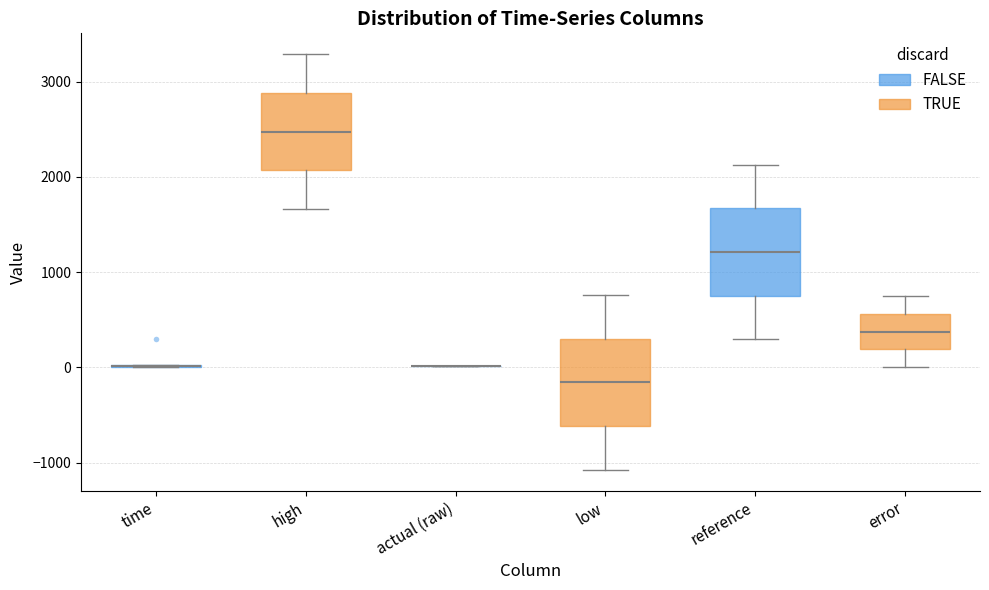

Reading left to right, transcribe this box plot: for each box, give where its median line is, the range the box spans, and where its two whiskers end, as read against the y-axis. The values are not printed on the chart, so give them approximately, as read against the axis.

time (FALSE): box collapsed to a line at 0, whiskers 0 to 0
time (TRUE): median 2500, box 2100 to 2900, whiskers 1700 to 3300
actual (raw) (FALSE): box collapsed to a line at 0, whiskers 0 to 0
actual (raw) (TRUE): median -200, box -600 to 300, whiskers -1100 to 800
reference (FALSE): median 1200, box 800 to 1700, whiskers 300 to 2100
reference (TRUE): median 400, box 200 to 600, whiskers 0 to 700